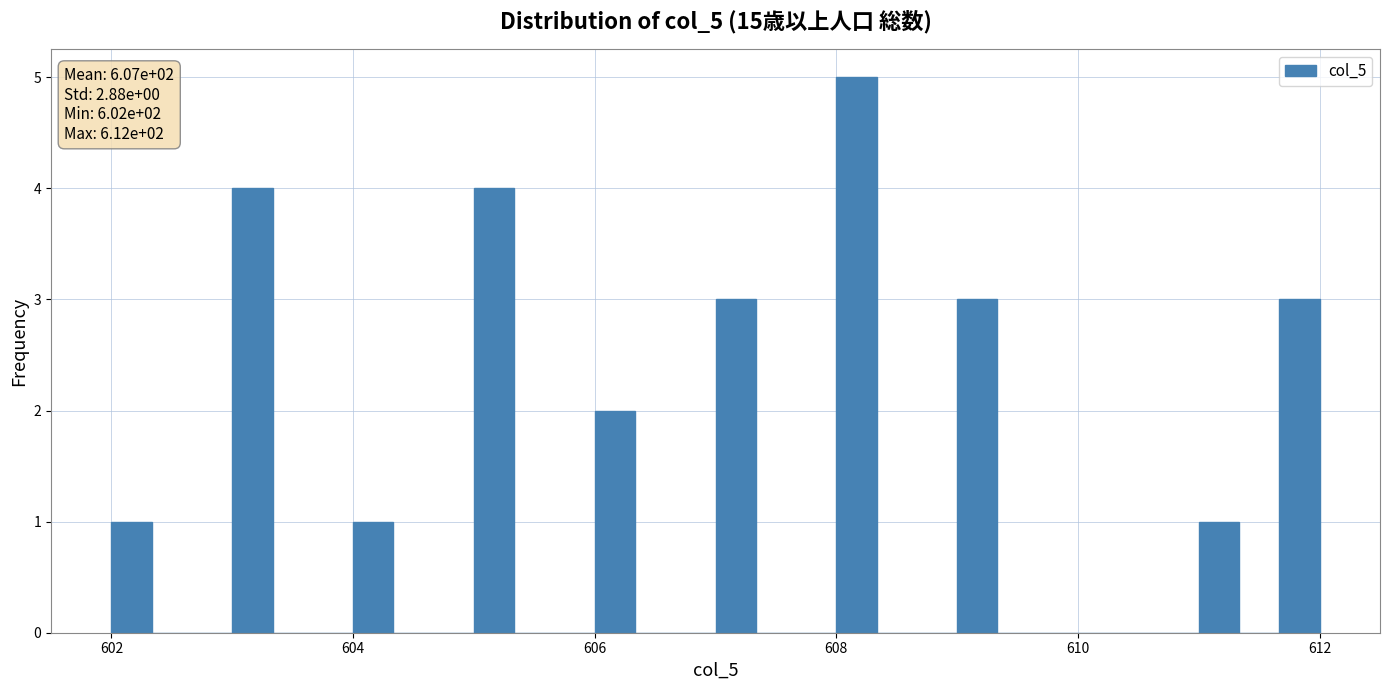

Around what value on the x-axis is the tallest bar? Give the approximate position of its centre, as read against the axis.

608.2